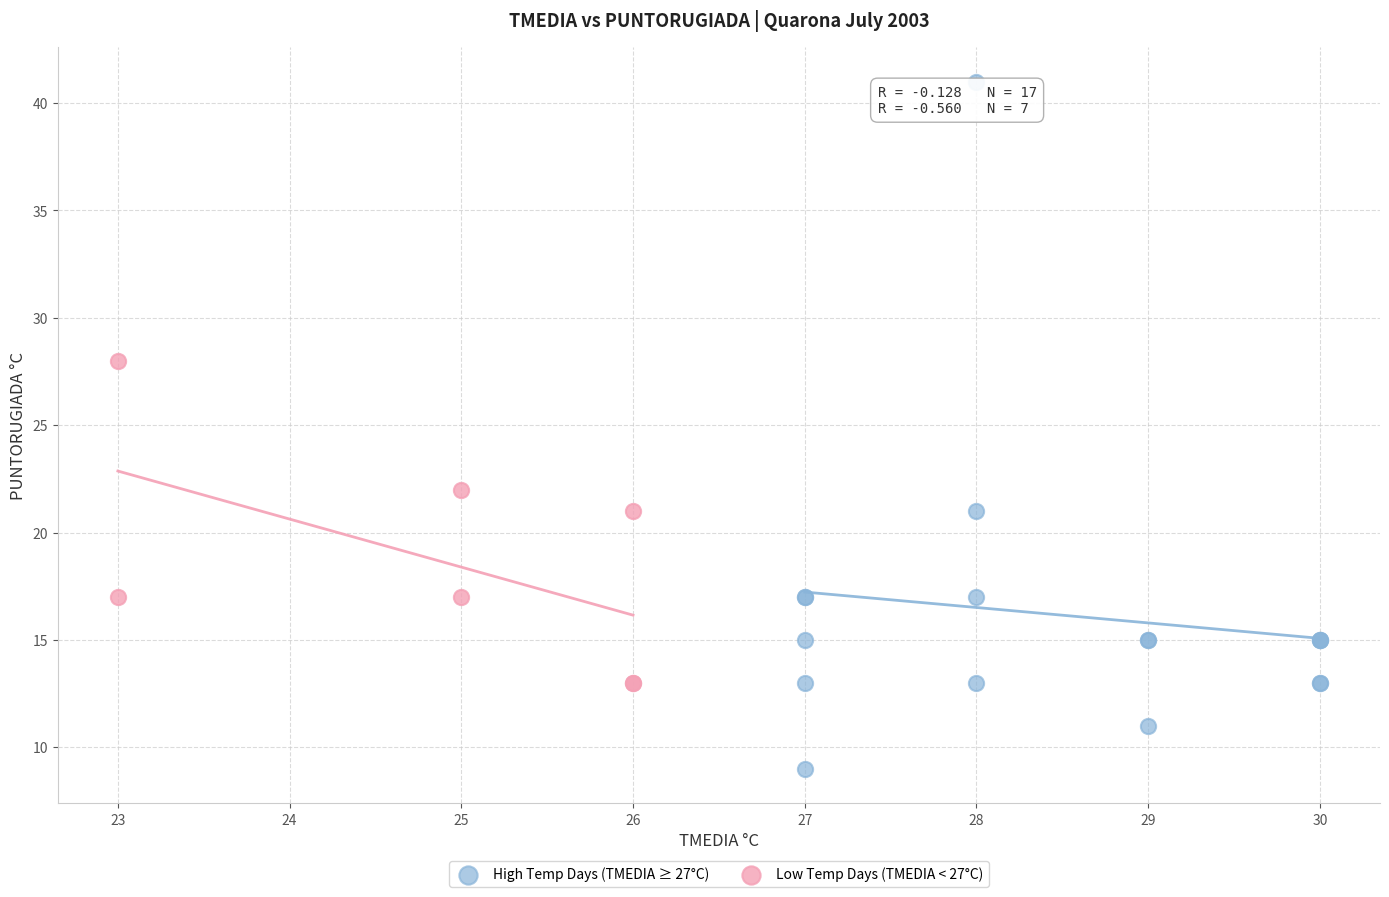

Which series has the widest spread of Y values?

High Temp Days (TMEDIA ≥ 27°C)